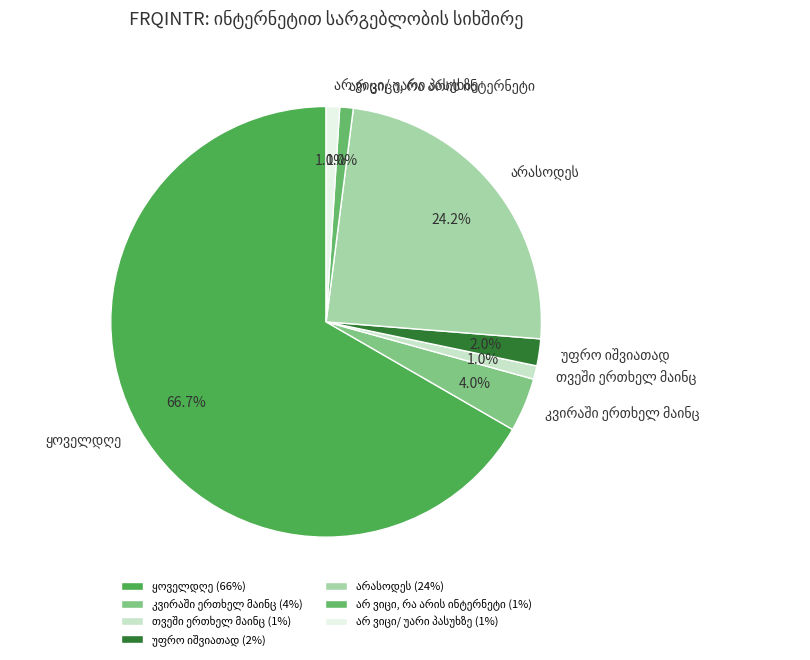

Does any single category account for the majority?

Yes